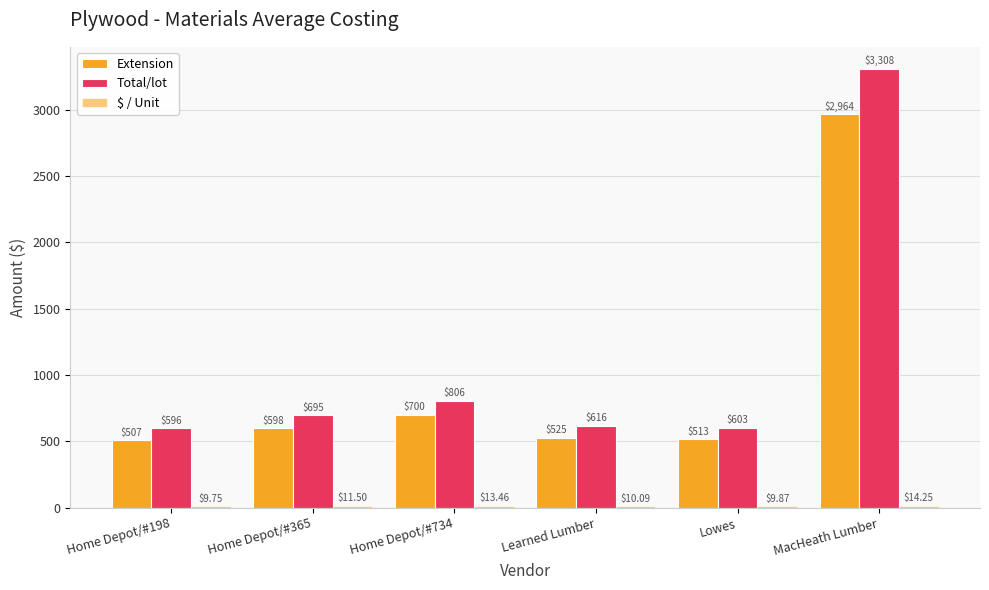

At MacHeath Lumber, list the series in order from largest to smallest.

Total/lot, Extension, $ / Unit